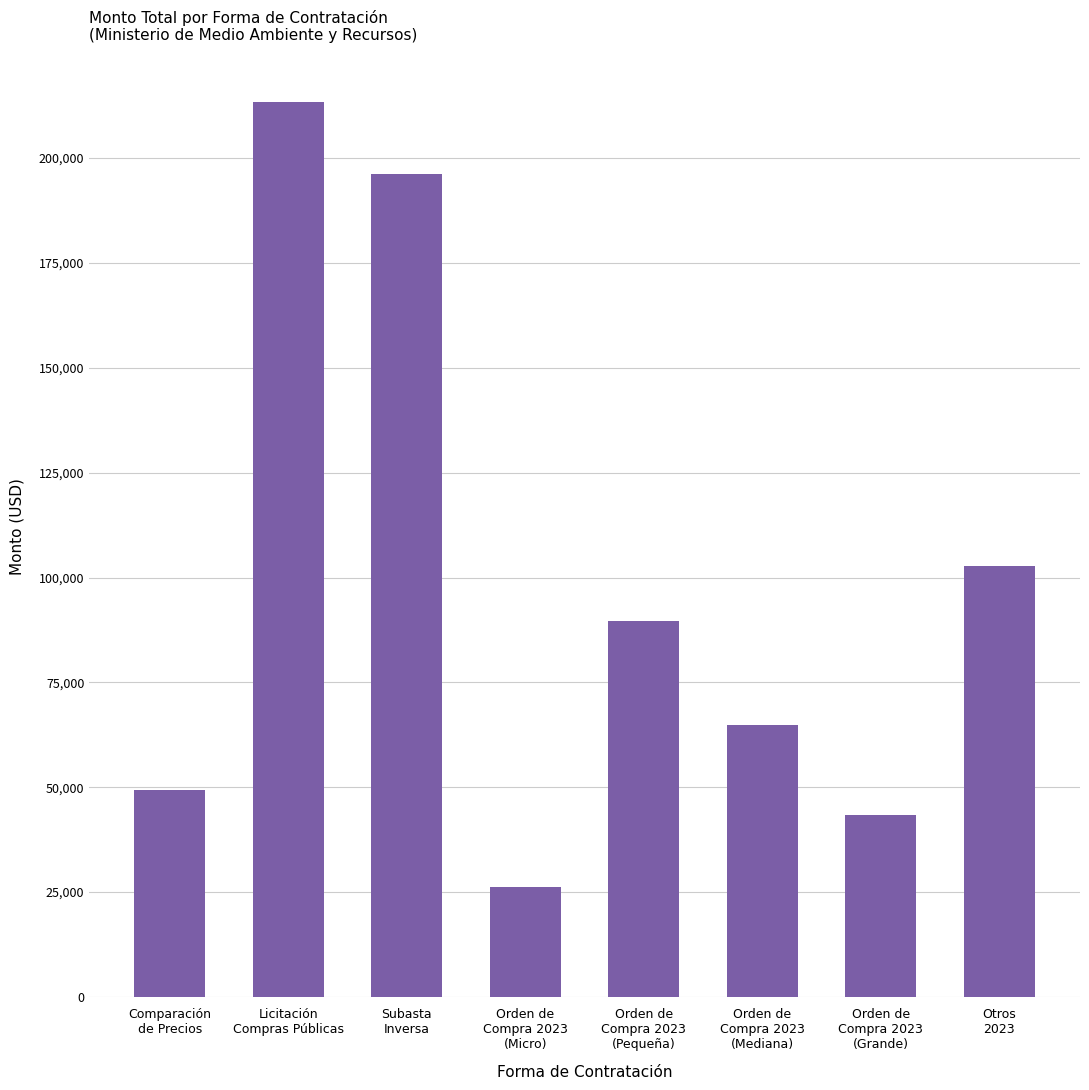

The value at Orden de
Compra 2023
(Pequeña) is 133320.5. True or false?

False